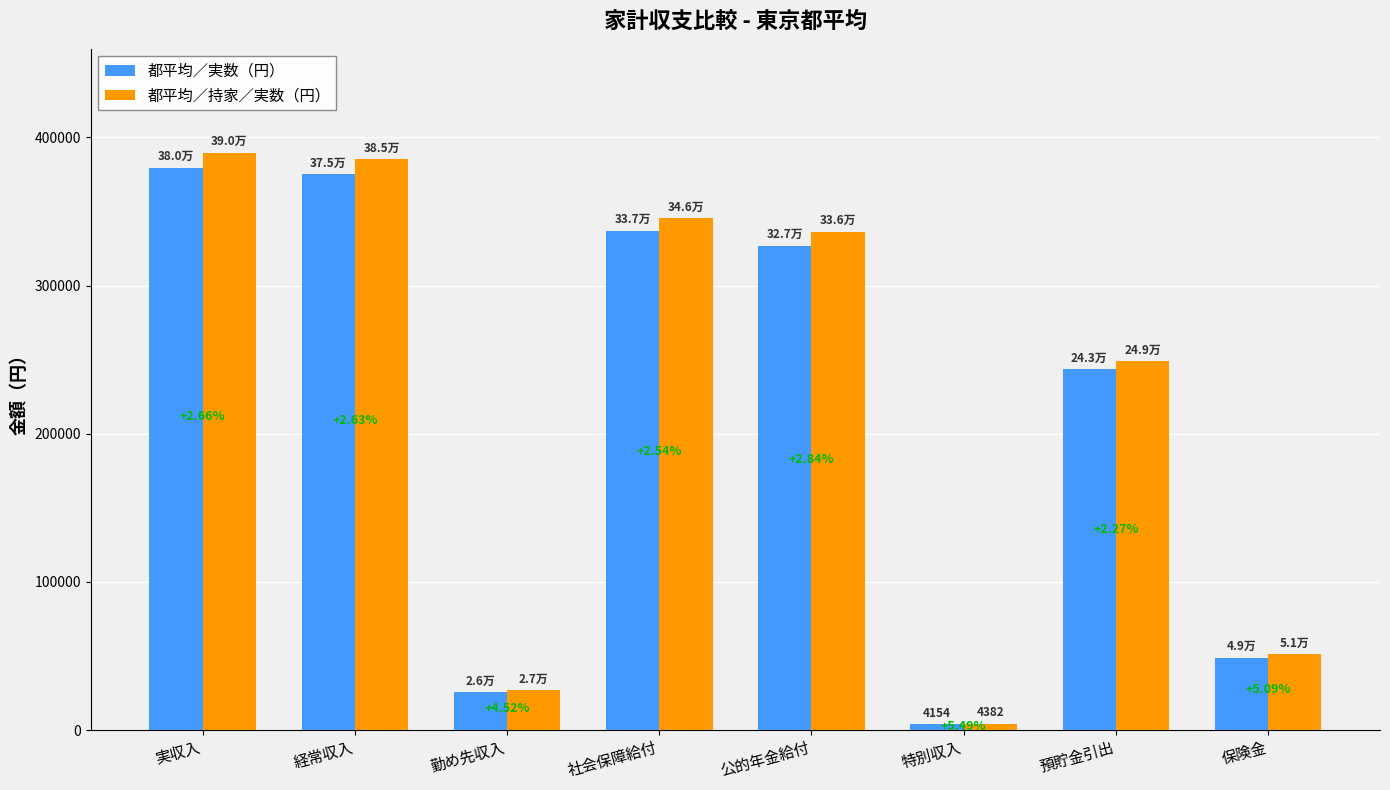

At which category is the sum across all series the highest?

実収入